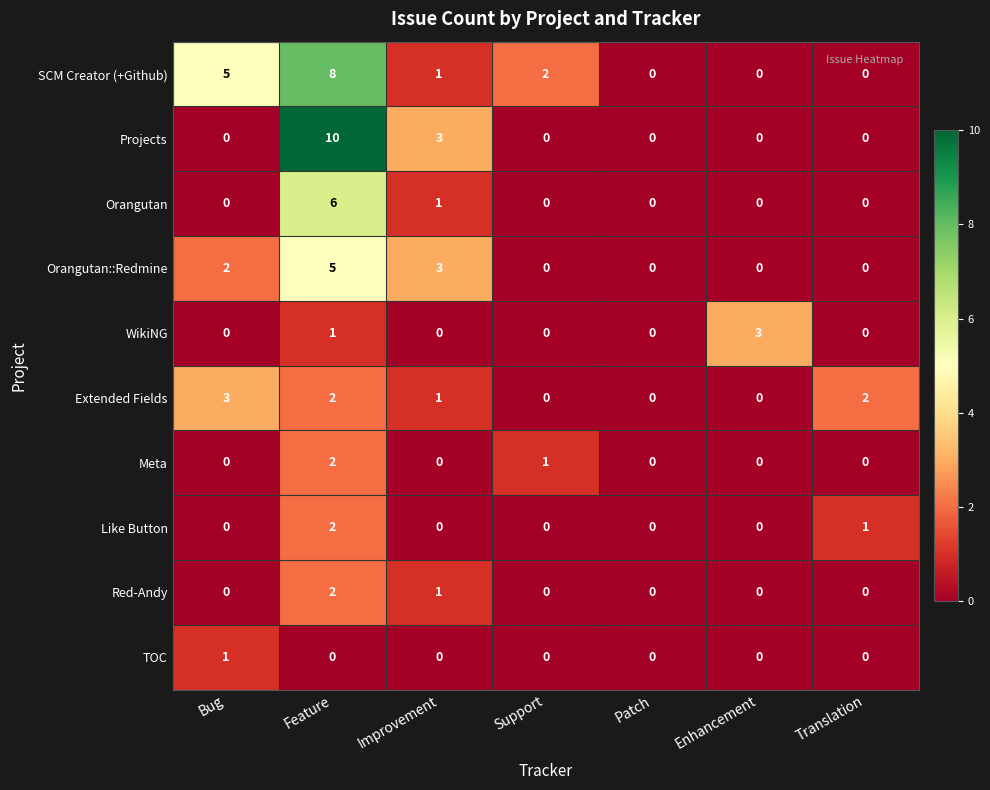

How many data points does each series have?

7